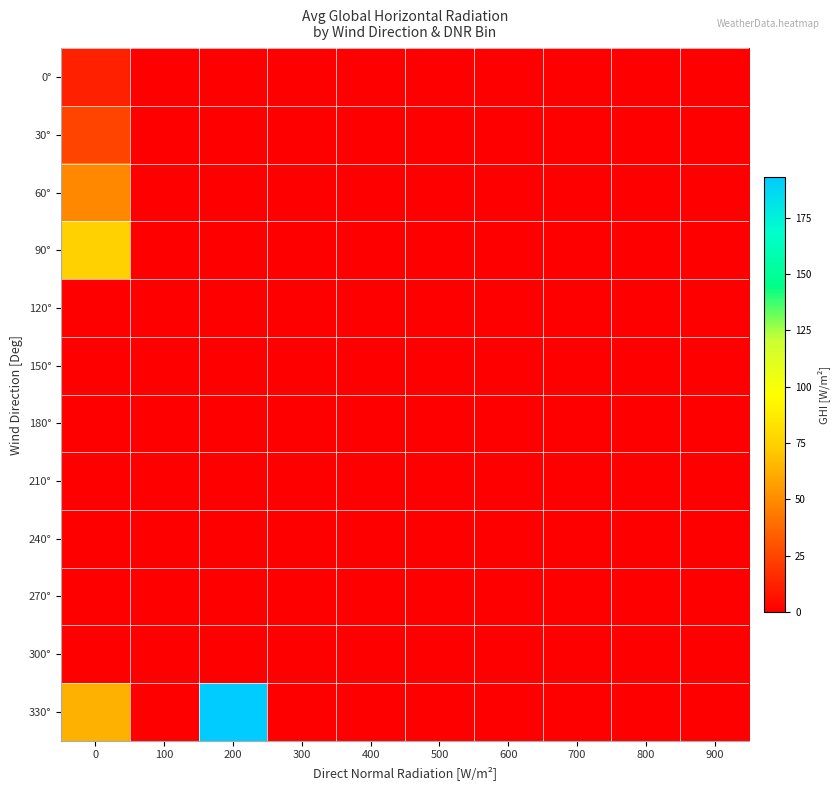

At how many categories does at least one series exceed 179?

1